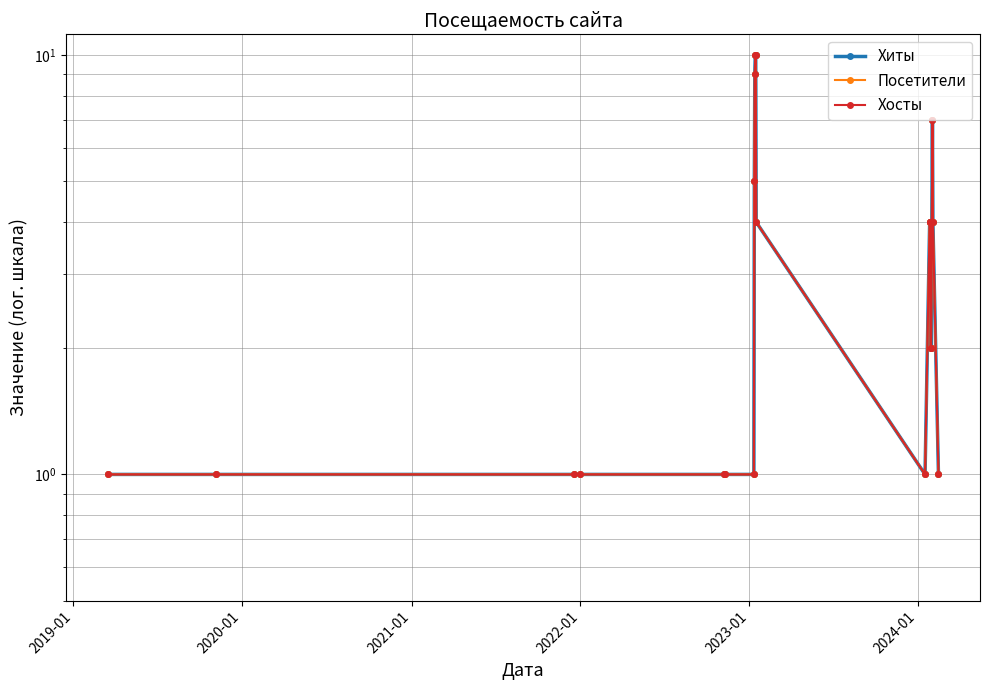

Does the chart have visible grid lines?

Yes